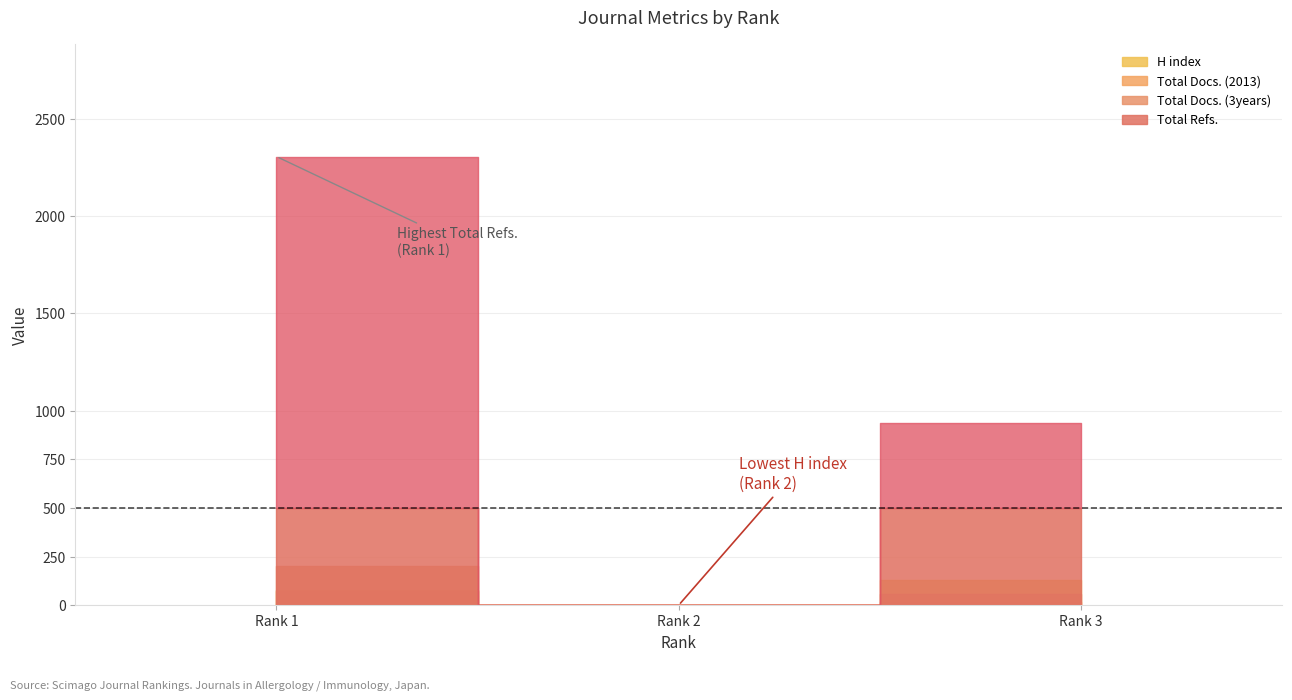

What is the difference between the second highest and minimum values in the Total Docs. (2013) series?

16